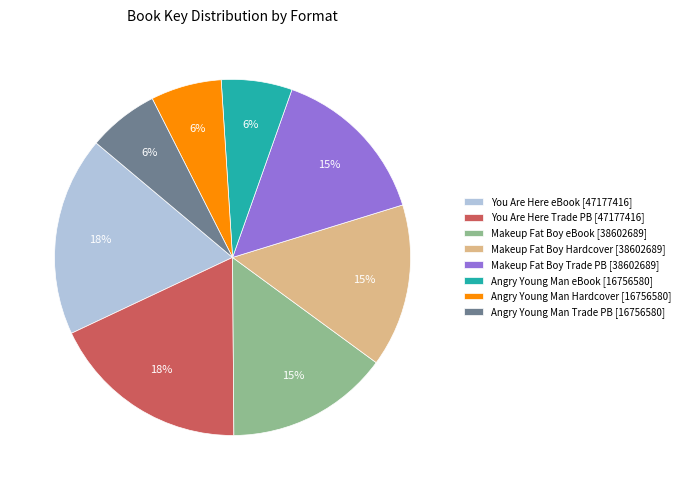

What is the ratio of the value at Angry Young Man eBook [16756580] to the value at Makeup Fat Boy Trade PB [38602689]?

0.4